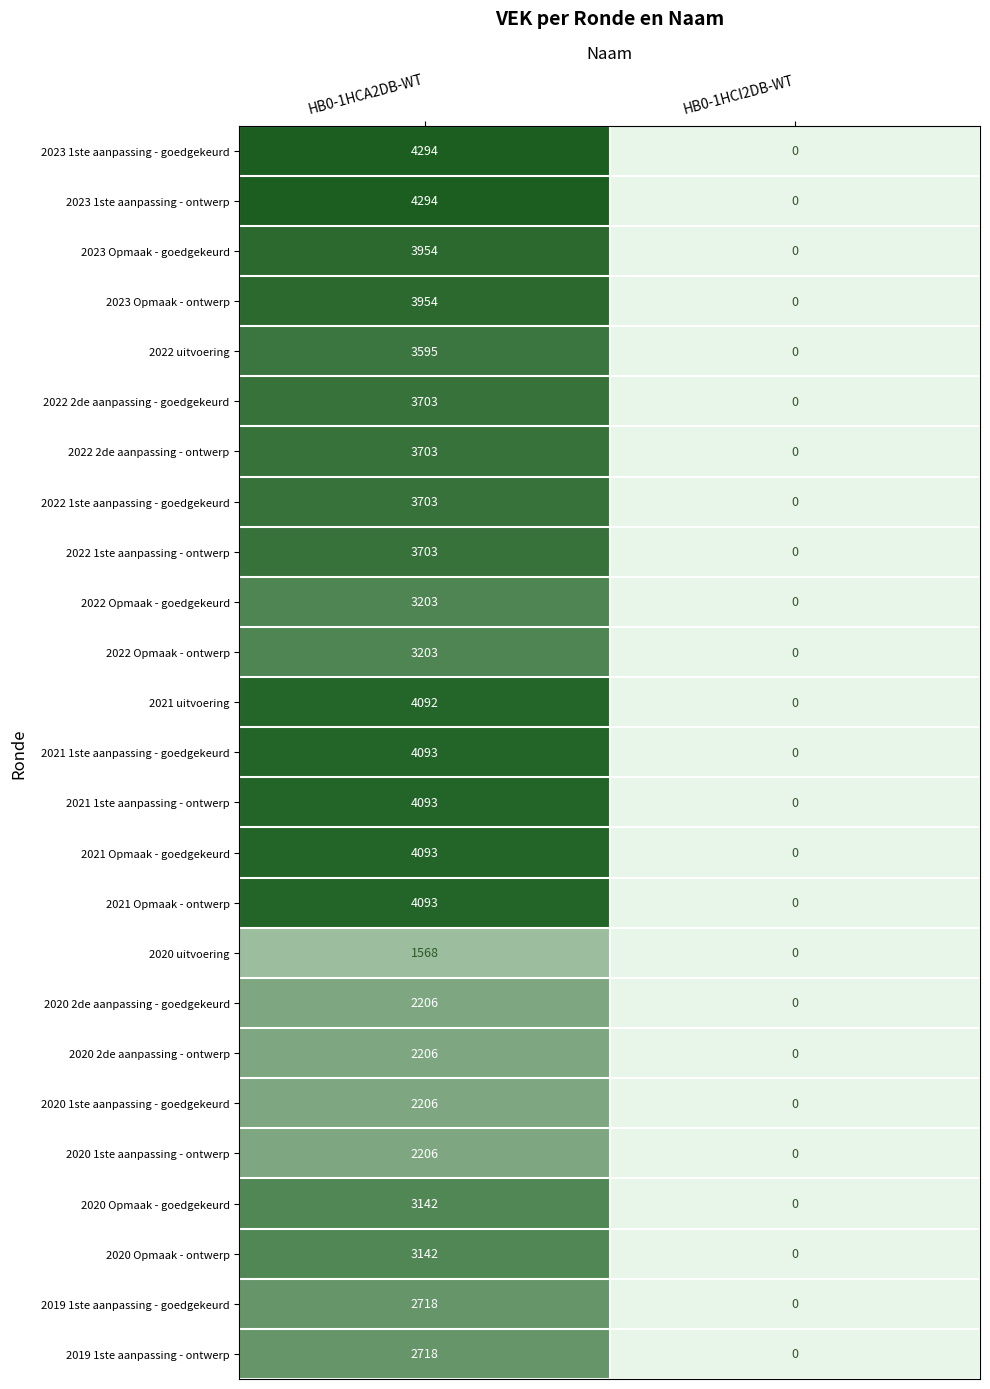

True or false: 2020 uitvoering has a value of 0 at HB0-1HCI2DB-WT.

True